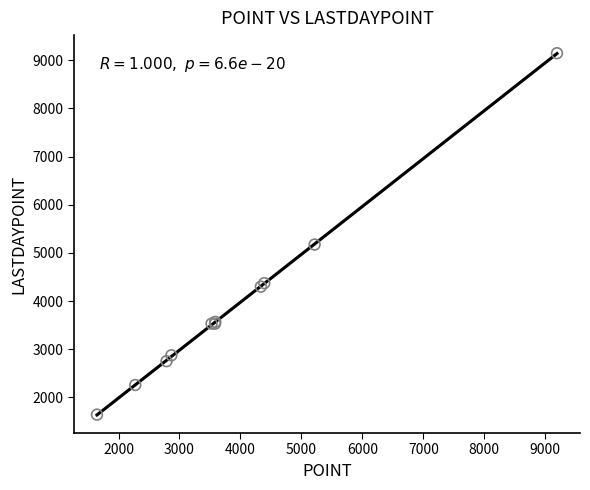

What Y value in the scatter plot is closest to 5395?

5174.1